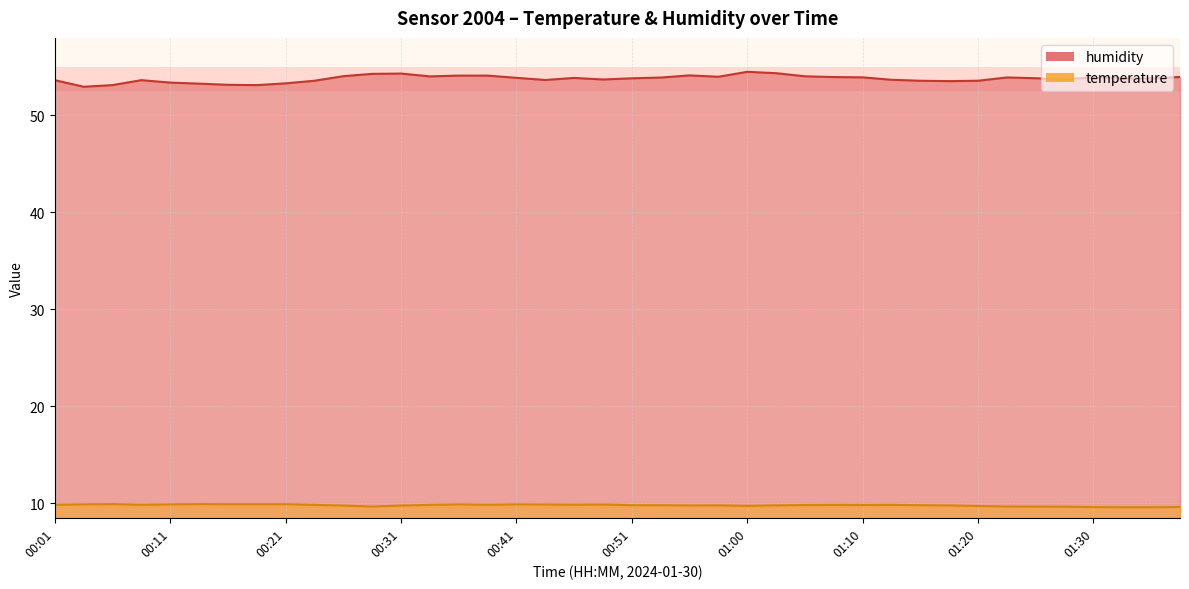

Between 00:46 and 00:36, which is larger?

00:36